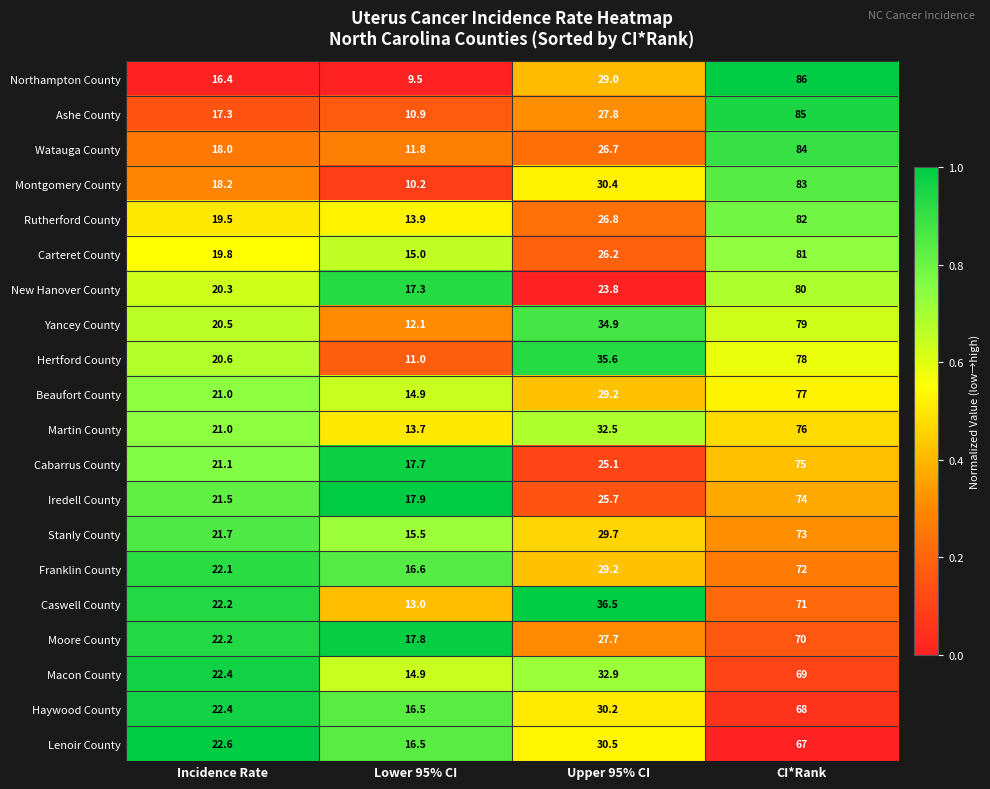

Count the Martin County values in the range 21 to 76.

3